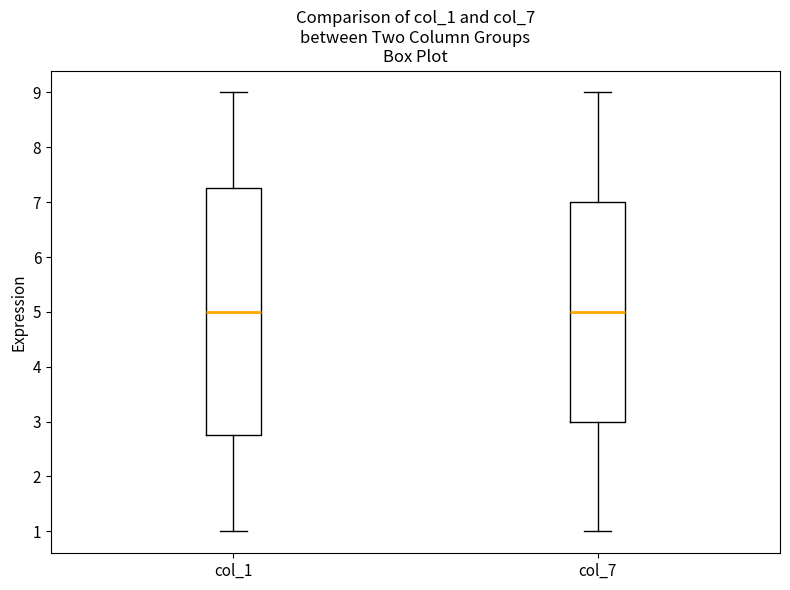

Comparing the boxes themselves (not the whiskers), which one is the tallest?

col_1